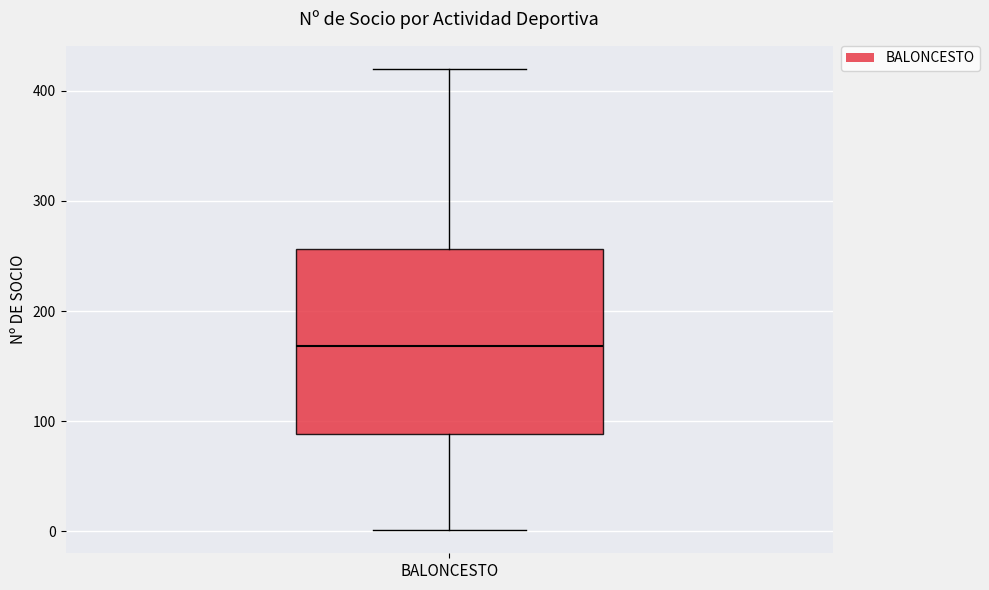

Transcribe this box plot: give where the median line is, the range the box spans, and where the two whiskers end, as read against the y-axis. The values are not printed on the chart, so give them approximately, as read against the axis.

median 170, box 90 to 260, whiskers 0 to 420